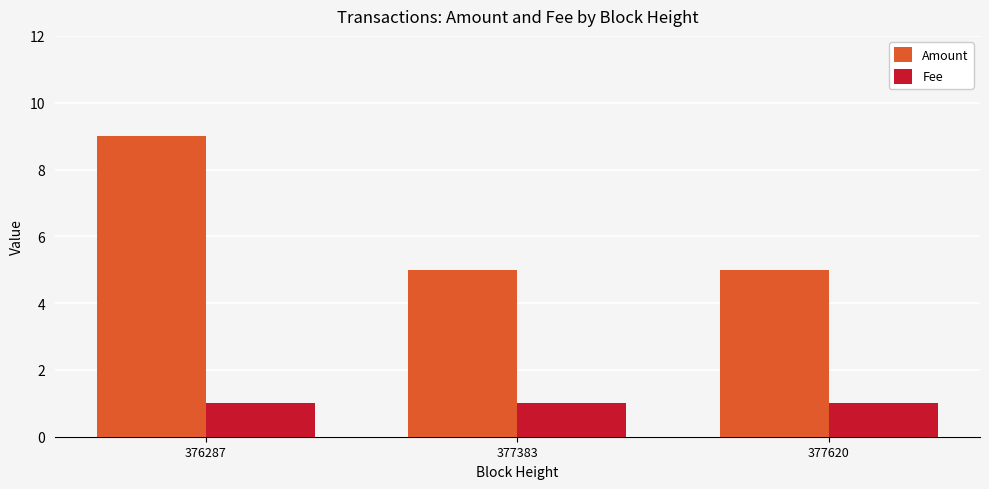

Which series has the largest total across all categories?

Amount